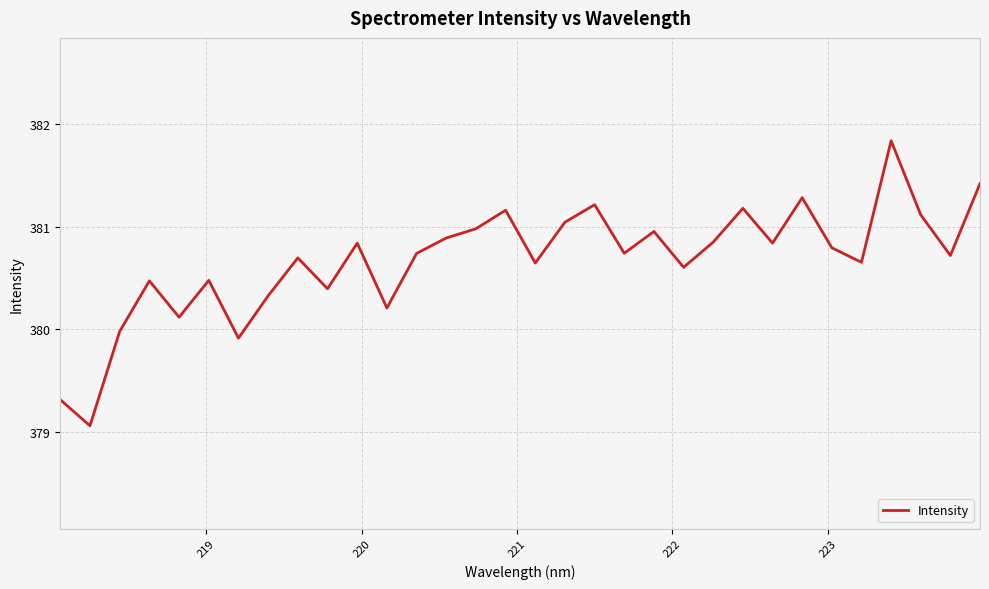

What is the smallest value displayed?

379.1